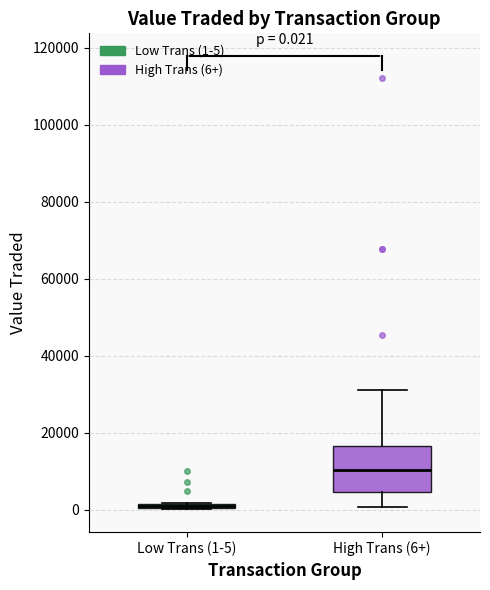

Comparing the boxes themselves (not the whiskers), which one is the tallest?

High Trans (6+)